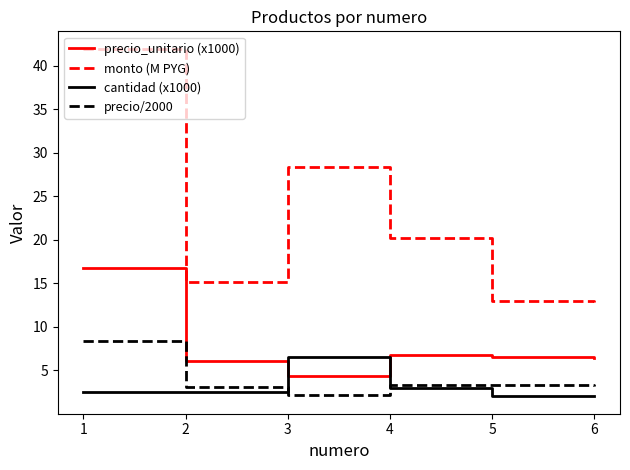

Is it true that monto (M PYG) equals 20.2 at 4?

True